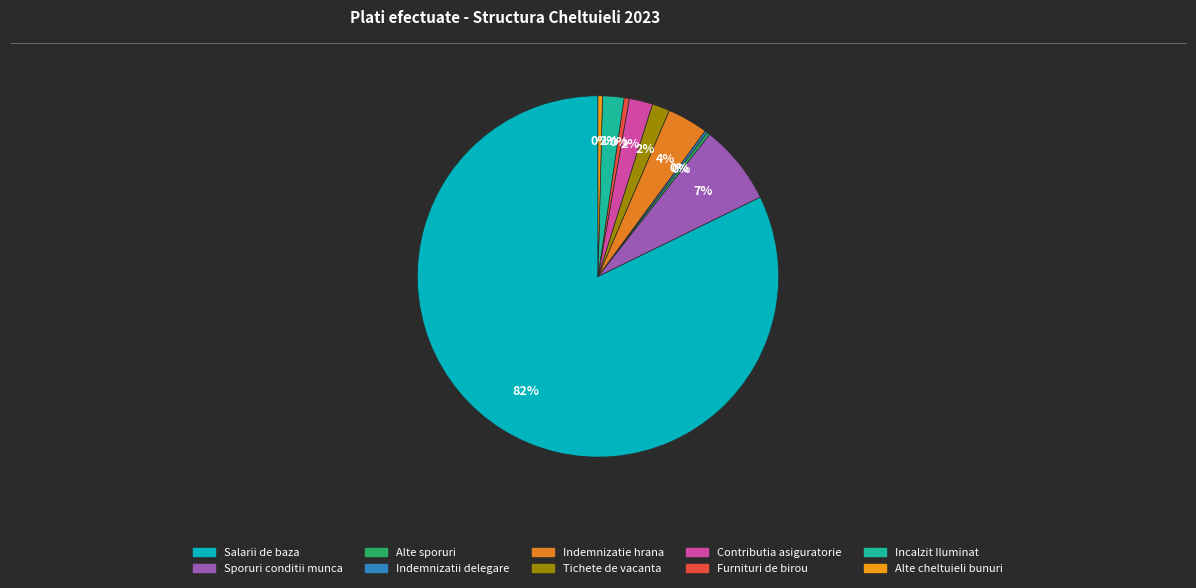

Which slice is the smallest?

Indemnizatii delegare